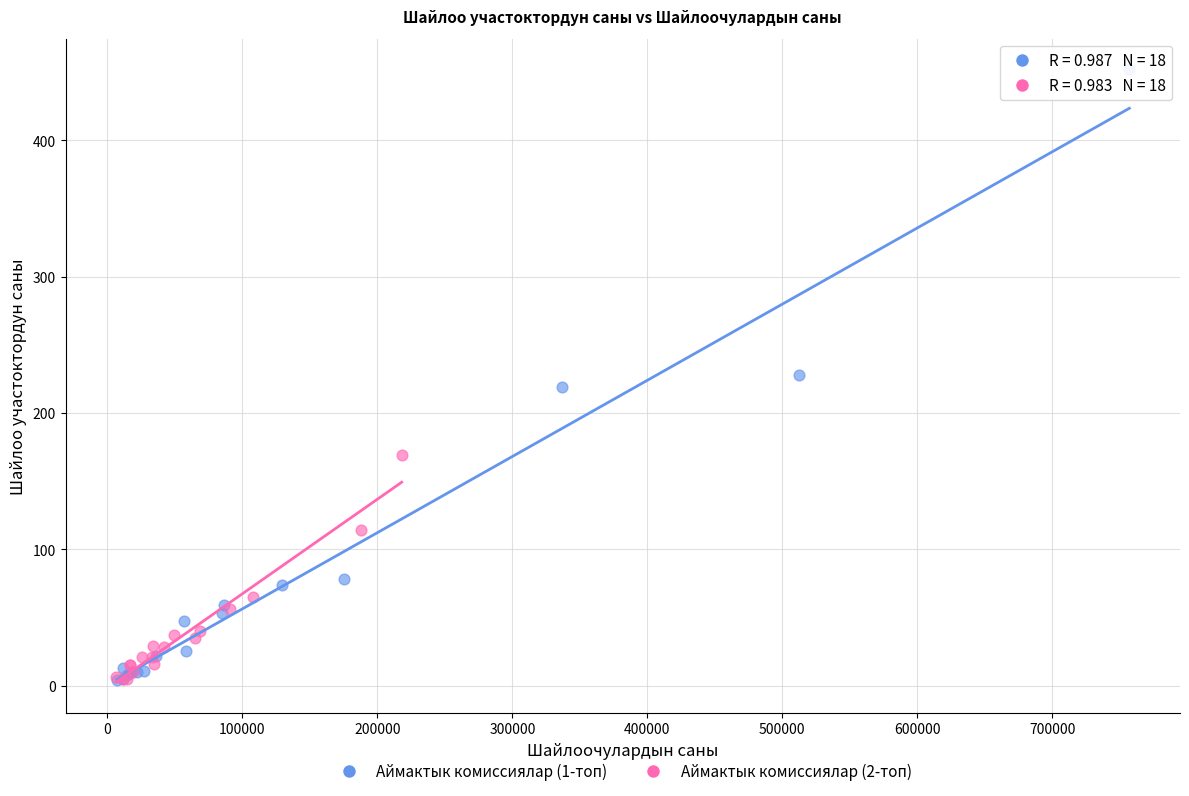

Which series has the largest Y range (max minus min)?

Аймактык комиссиялар (1-топ)